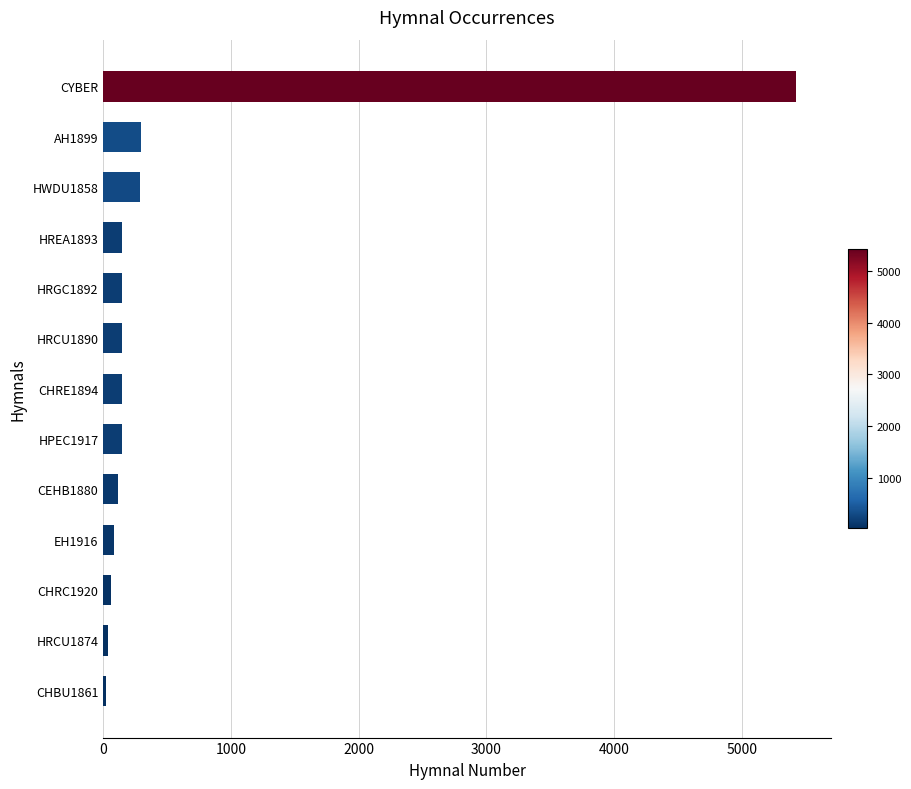

How many values are below 146?

5